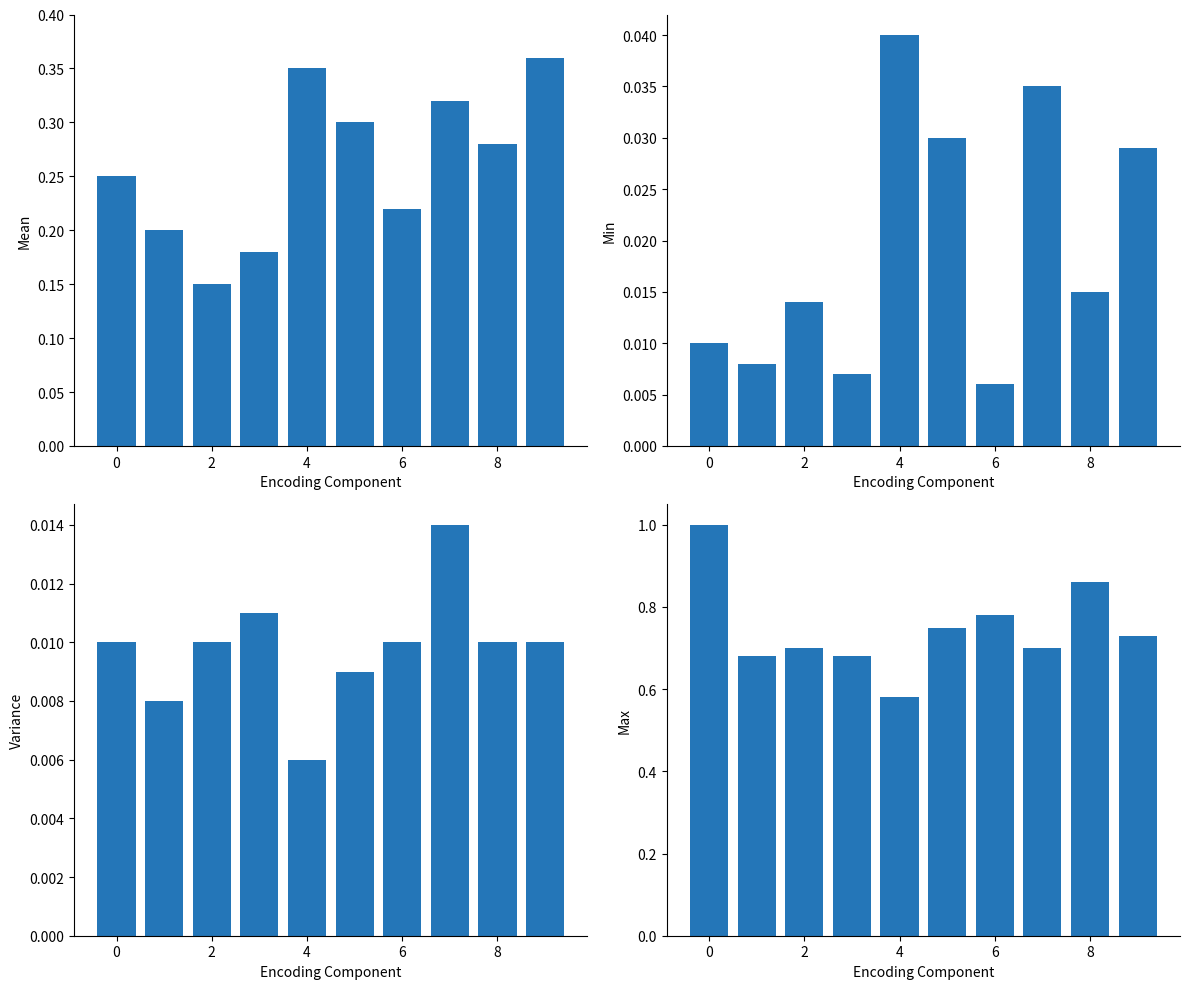

Is it true that Min equals 0.0 at 0?

True